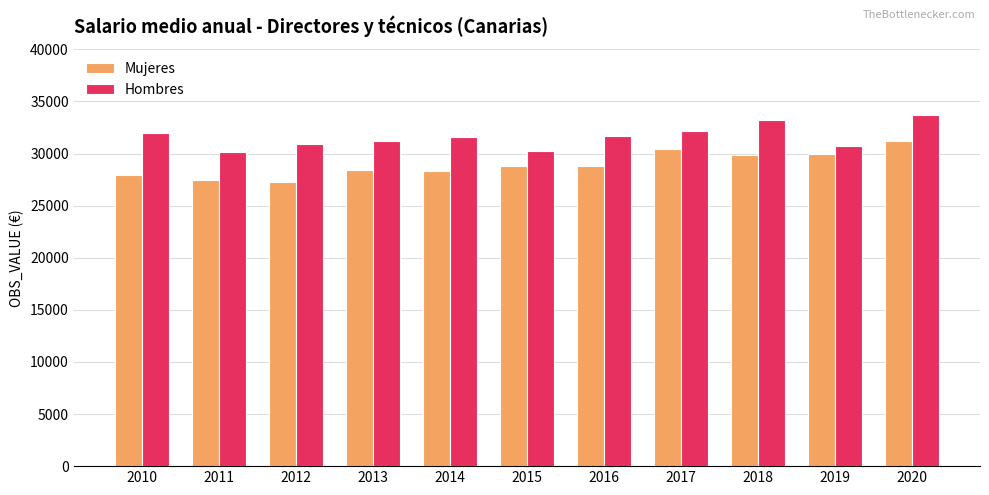

What is the minimum value shown in the chart?

27254.7